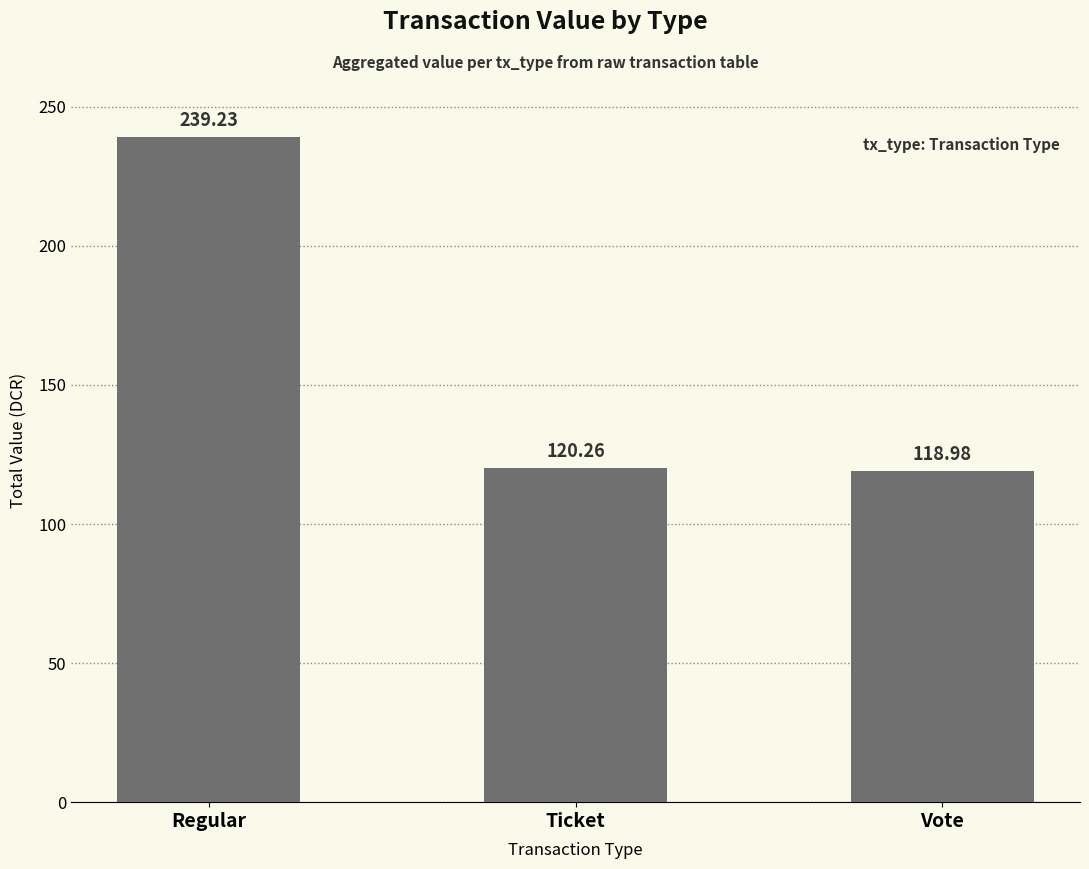

What is the change in value from Ticket to Vote?

-1.3